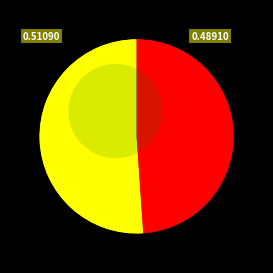

To the nearest percent, what is the difference between the Hithe and Hosrea slice percentages?

2%